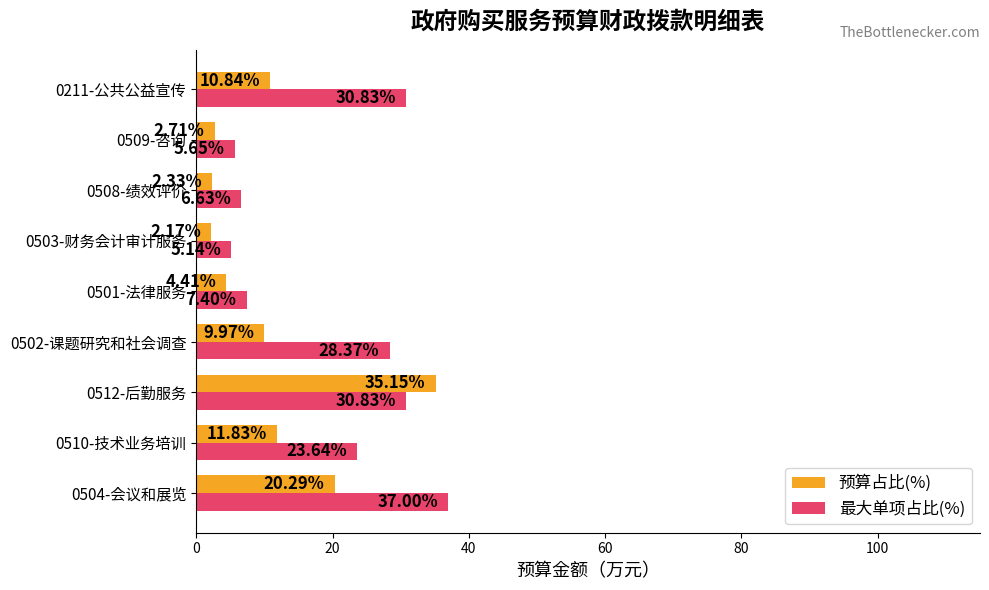

Which series has the largest range (max minus min)?

预算占比(%)